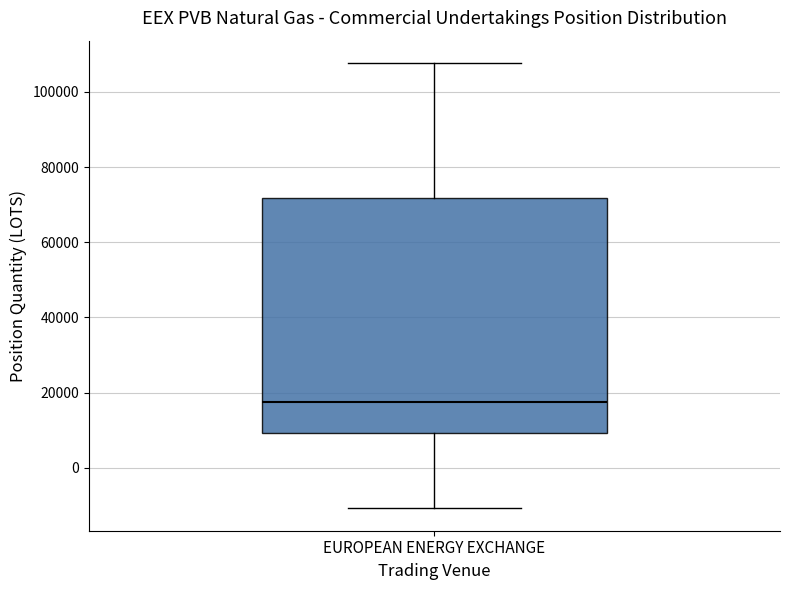

Transcribe this box plot: give where the median line is, the range the box spans, and where the two whiskers end, as read against the y-axis. The values are not printed on the chart, so give them approximately, as read against the axis.

median 18000, box 10000 to 72000, whiskers -10000 to 108000